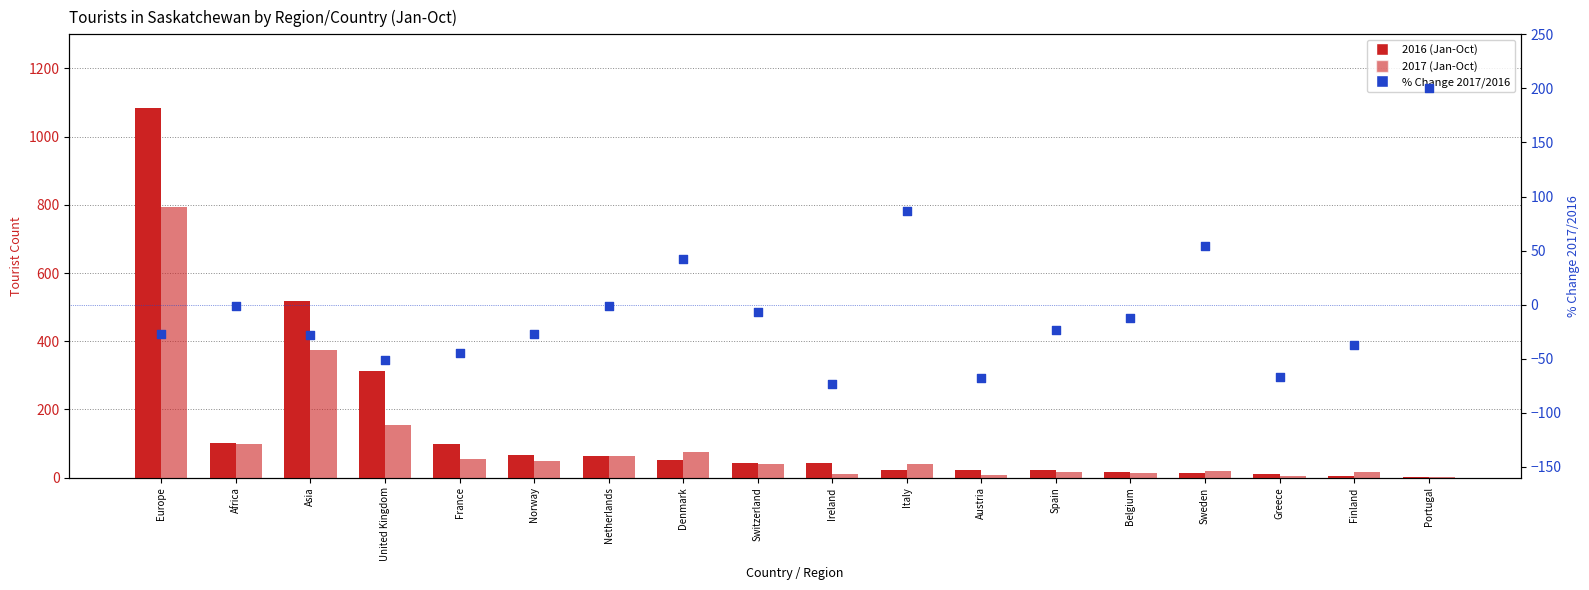

What is the total value across all series at Switzerland?

78.2